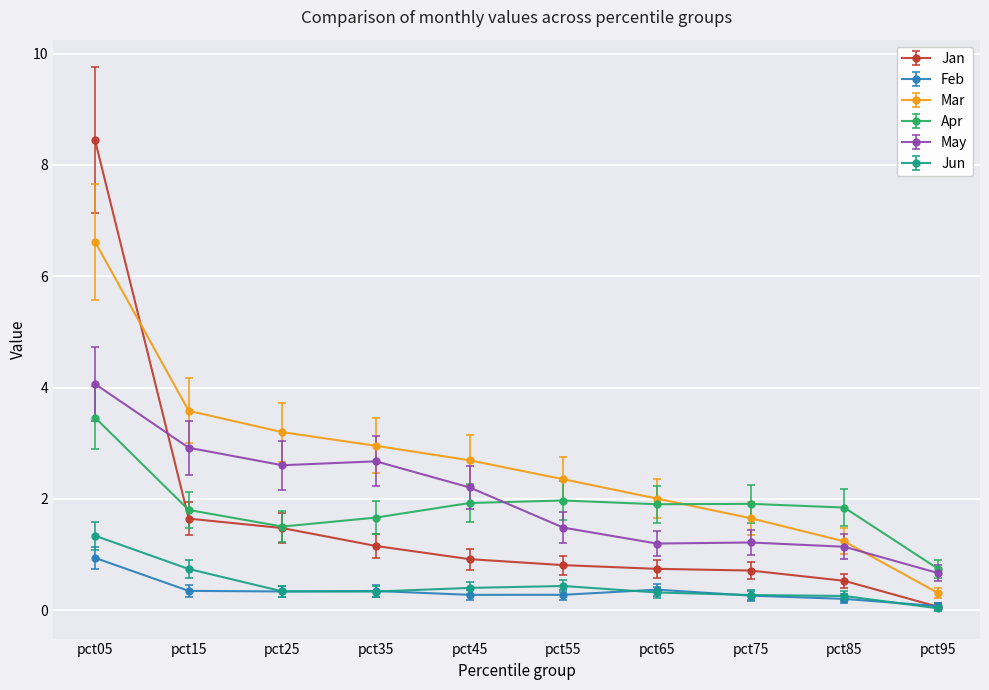

What is the total value across all series at pct35?

9.1